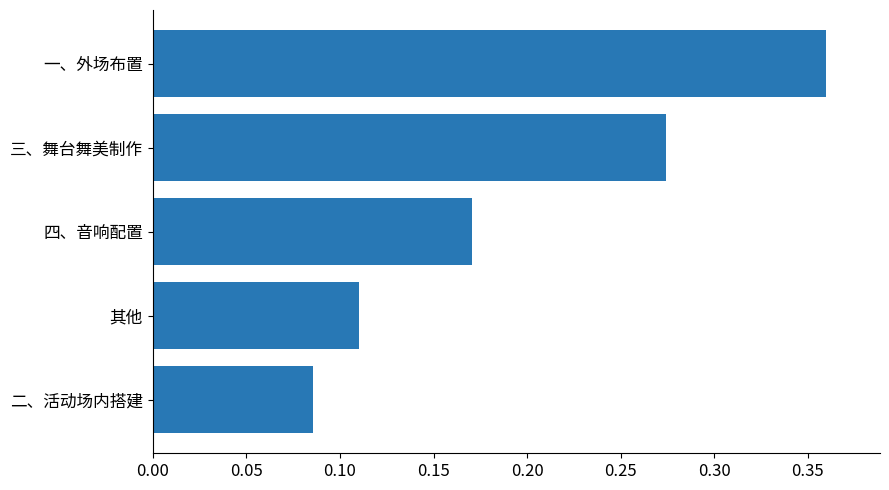

Rank the categories by value from lowest to highest.

二、活动场内搭建, 其他, 四、音响配置, 三、舞台舞美制作, 一、外场布置